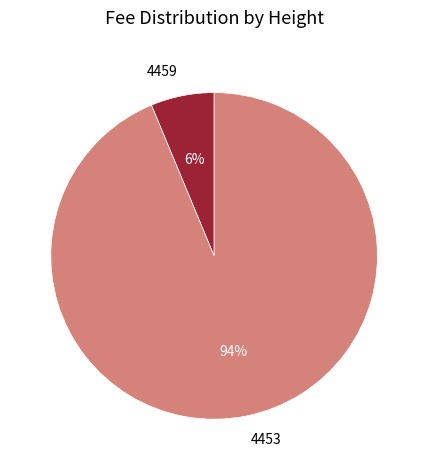

Which slice is the smallest?

4459